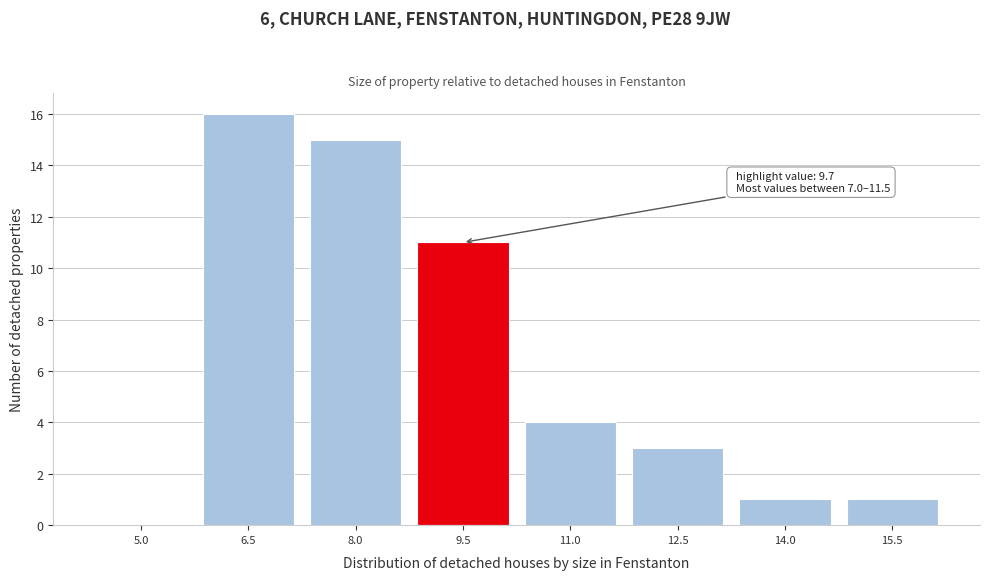

Reading left to right, list all the values displayed in this chart.

5.0=0	6.5=16	8.0=15	9.5=11	11.0=4	12.5=3	14.0=1	15.5=1